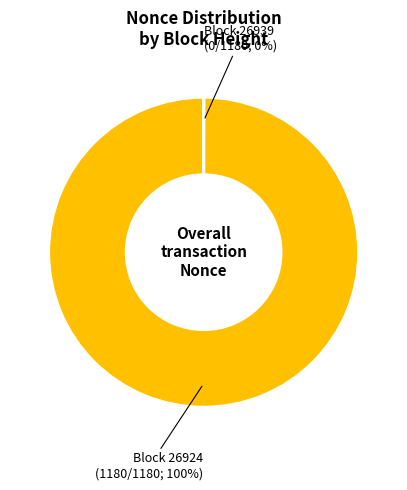

To the nearest percent, what is the average slice percentage?

50%